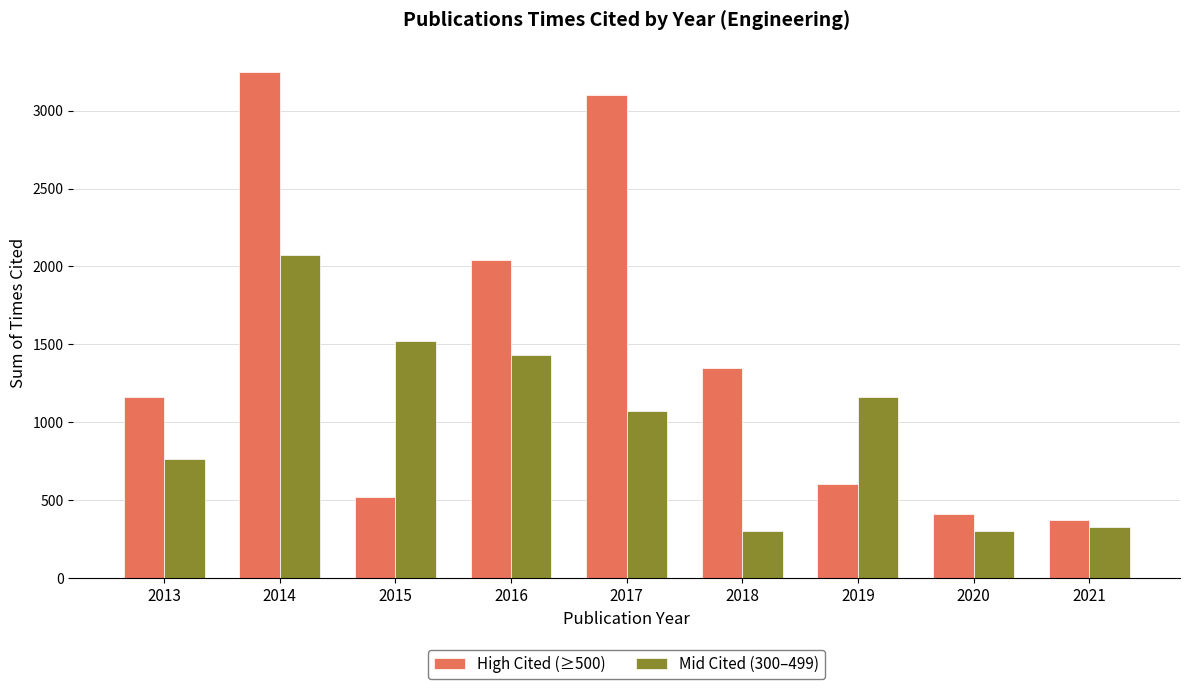

At 2019, list the series in order from largest to smallest.

Mid Cited (300–499), High Cited (≥500)